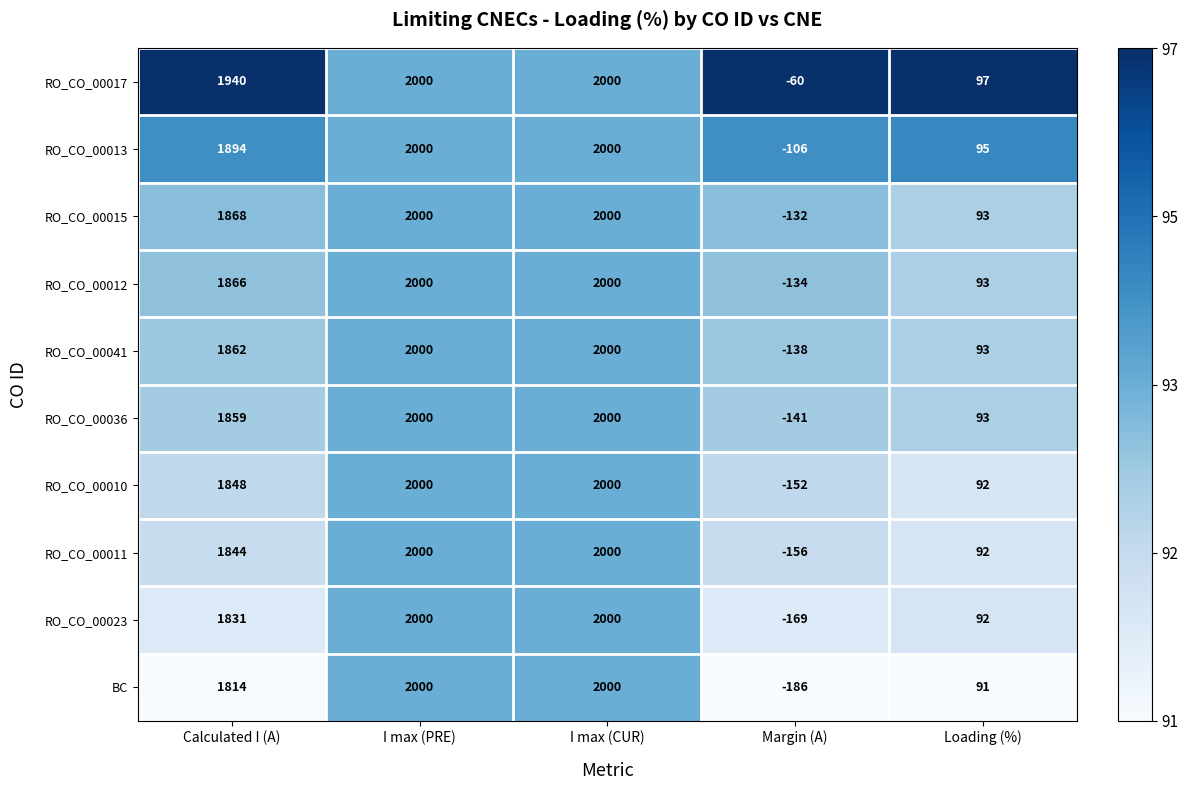

What is the difference between the second highest and minimum values in the RO_CO_00041 series?

2138